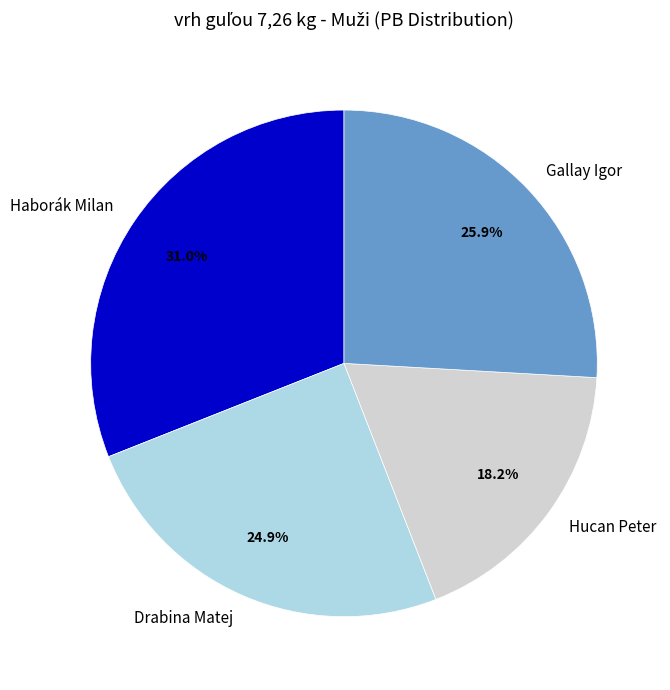

What percentage is NOT represented by Gallay Igor?

74.1%